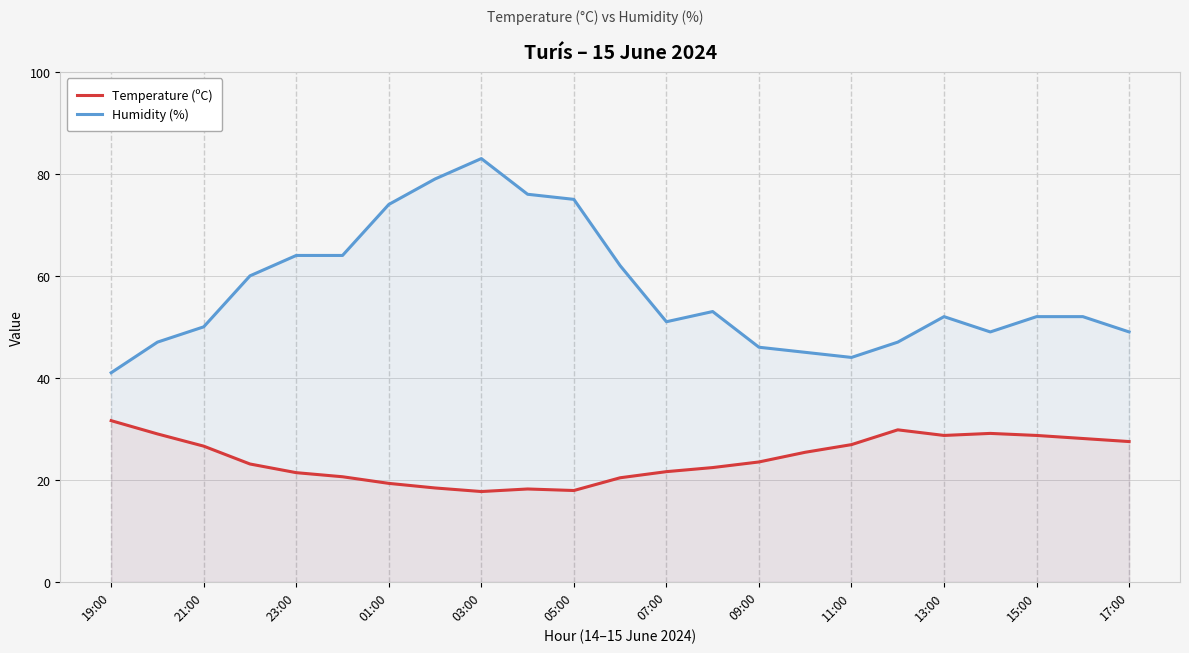

How many series are shown in this chart?

2